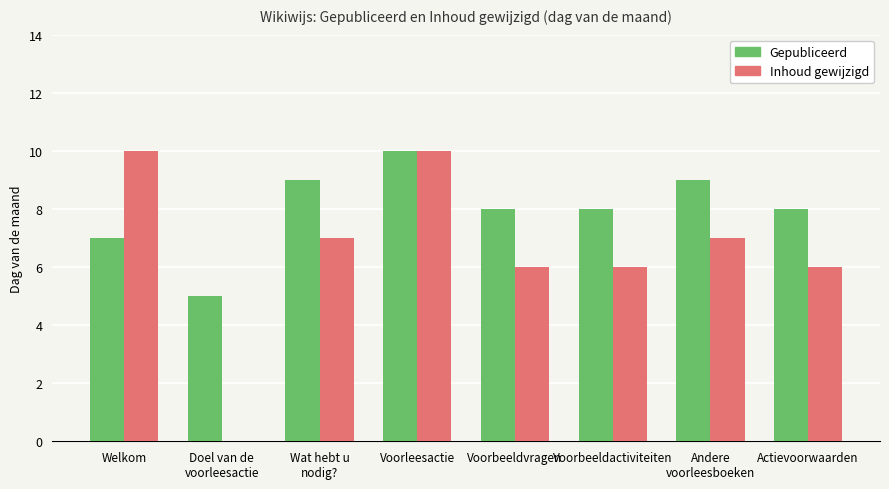

What is the greatest value displayed?

10